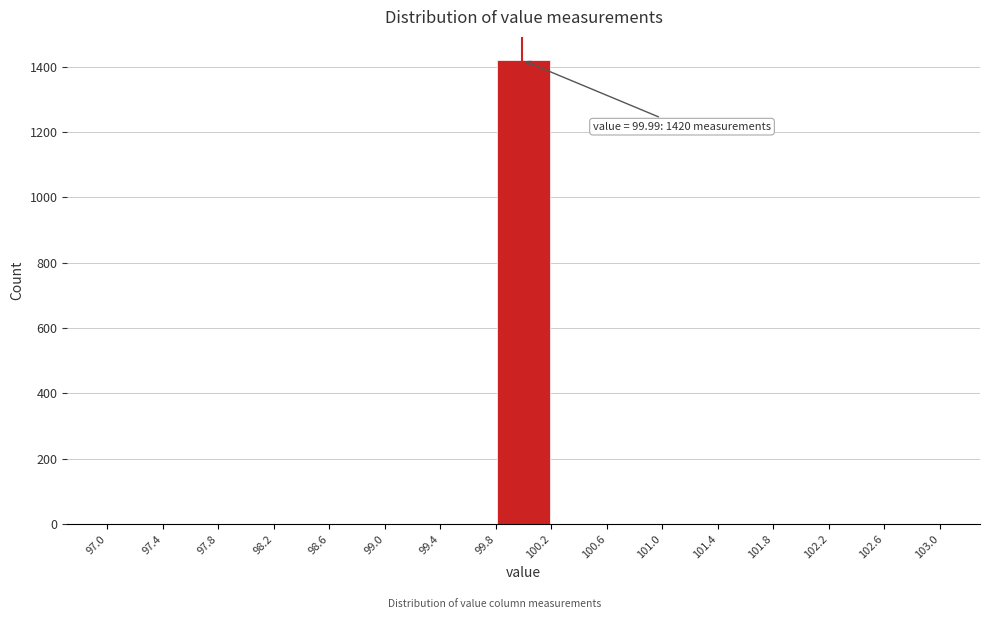

Which range on the x-axis has the tallest bar?

99.8 to 100.2